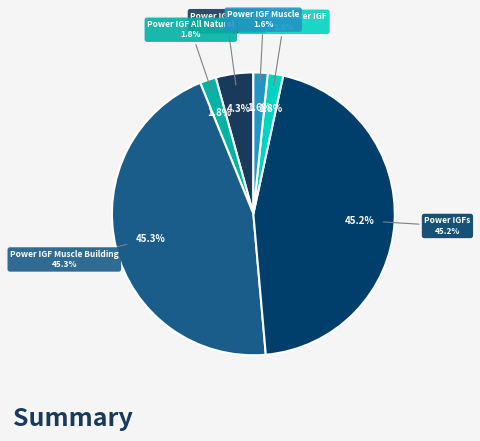

Is it true that All natural Power IGF is 1% of the pie?

False